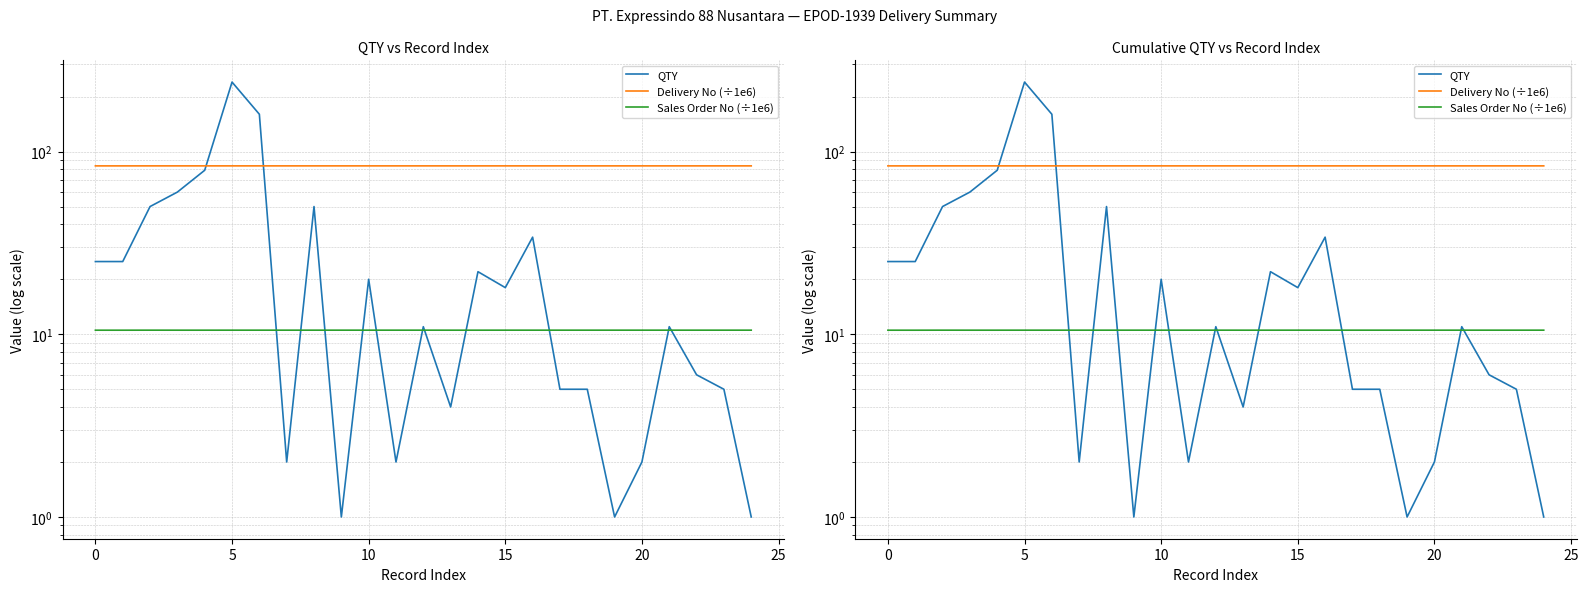

The Sales Order No (÷1e6) series shows 3.7 at 21. True or false?

False